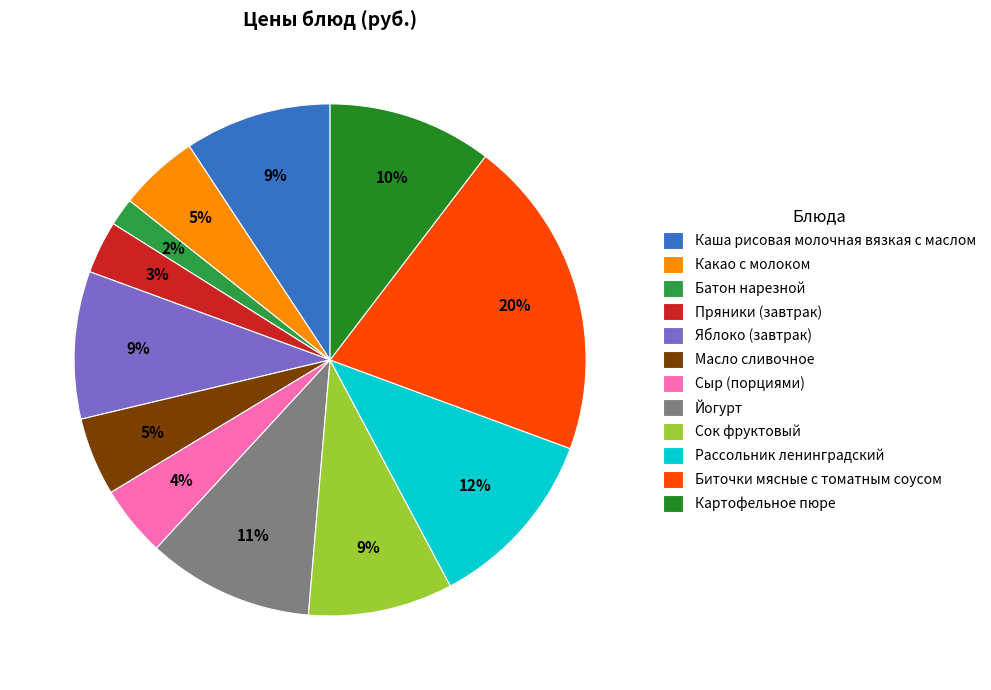

What is the largest slice in the pie chart?

Биточки мясные с томатным соусом